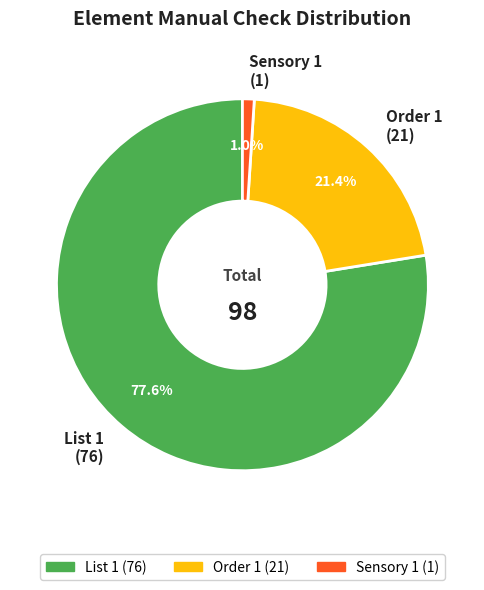

Which slice represents more than half of the pie?

List 1